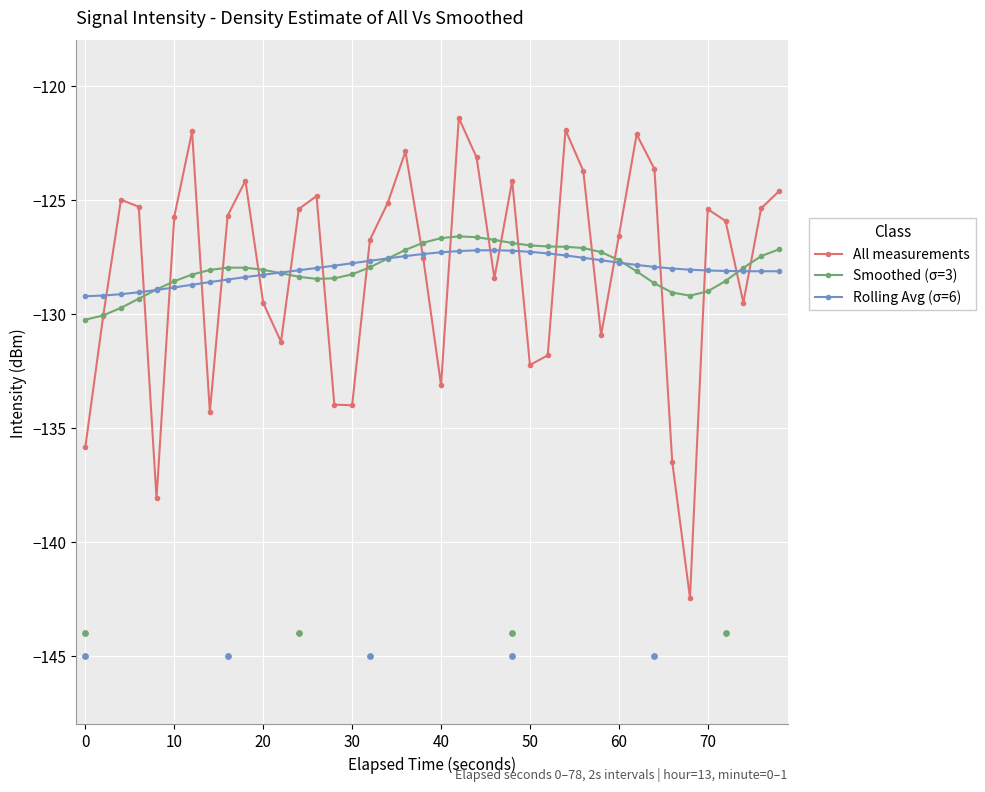

Which series contains the highest Y value?

All measurements